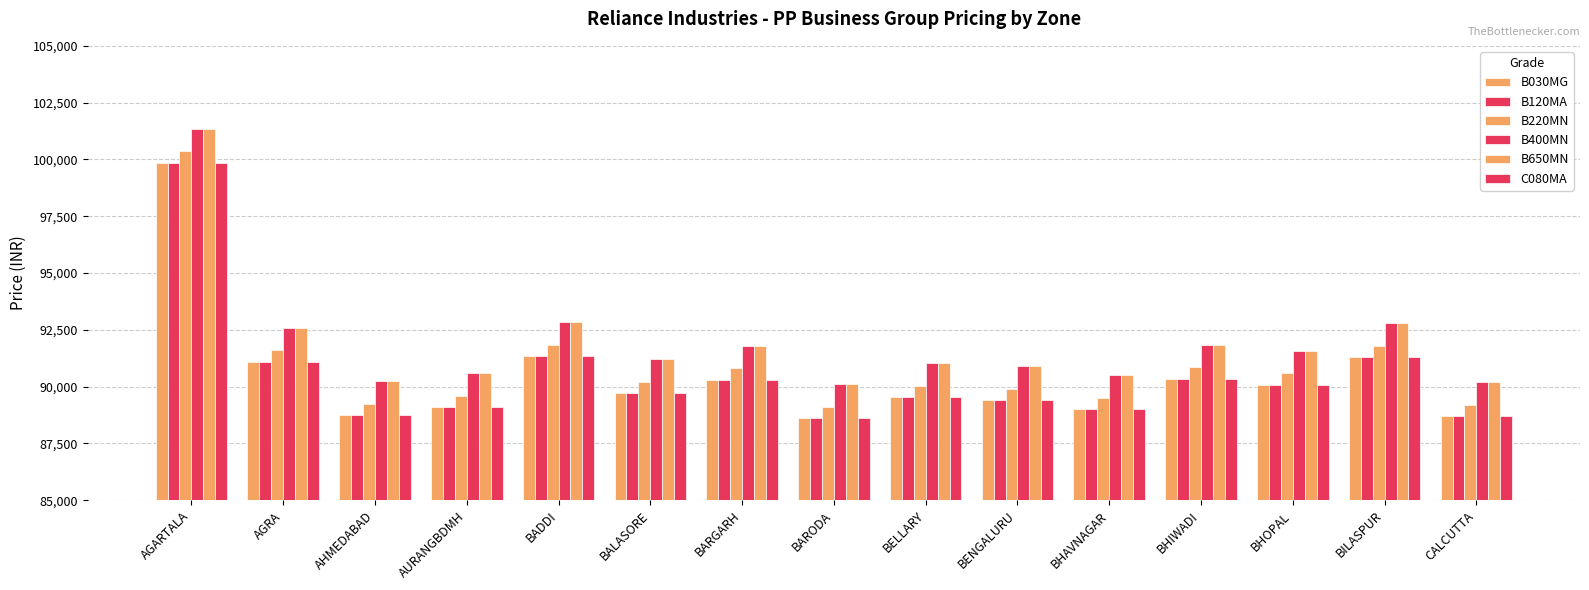

What is the label of the 8th bar from the left?

BARODA